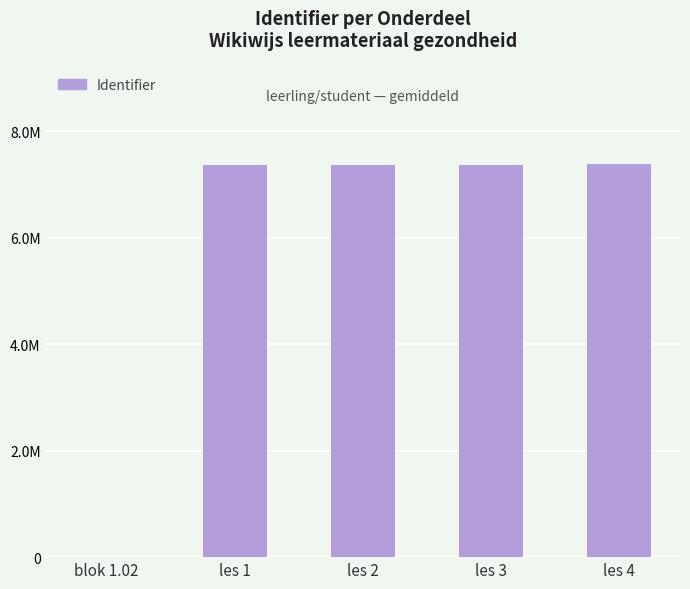

How many positive values are there?

4